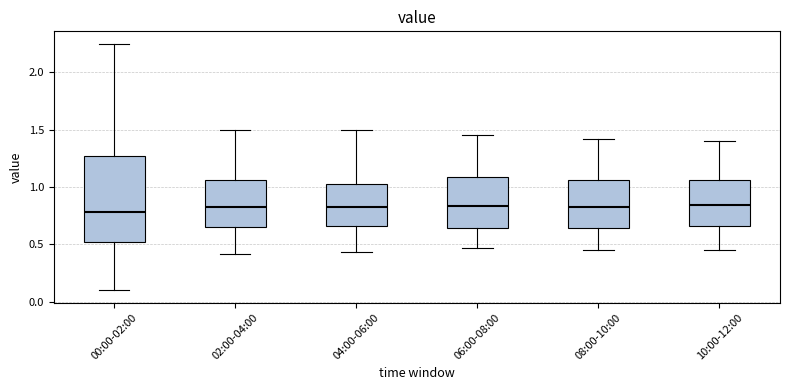

Reading left to right, transcribe this box plot: for each box, give where its median line is, the range the box spans, and where its two whiskers end, as read against the y-axis. The values are not printed on the chart, so give them approximately, as read against the axis.

00:00-02:00: median 0.80, box 0.50 to 1.25, whiskers 0.10 to 2.25
02:00-04:00: median 0.85, box 0.65 to 1.05, whiskers 0.40 to 1.50
04:00-06:00: median 0.85, box 0.65 to 1.05, whiskers 0.45 to 1.50
06:00-08:00: median 0.85, box 0.65 to 1.10, whiskers 0.45 to 1.45
08:00-10:00: median 0.85, box 0.65 to 1.05, whiskers 0.45 to 1.40
10:00-12:00: median 0.85, box 0.65 to 1.05, whiskers 0.45 to 1.40